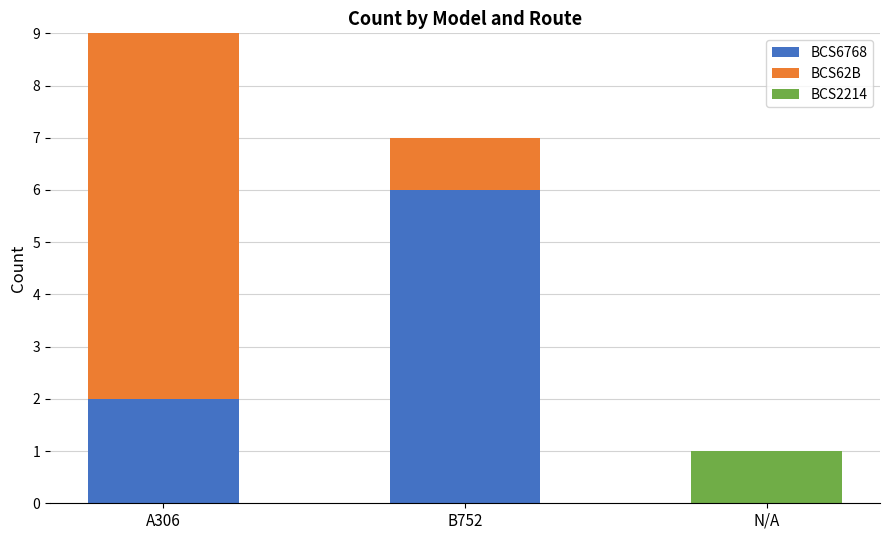

The BCS6768 series shows 2 at A306. True or false?

True